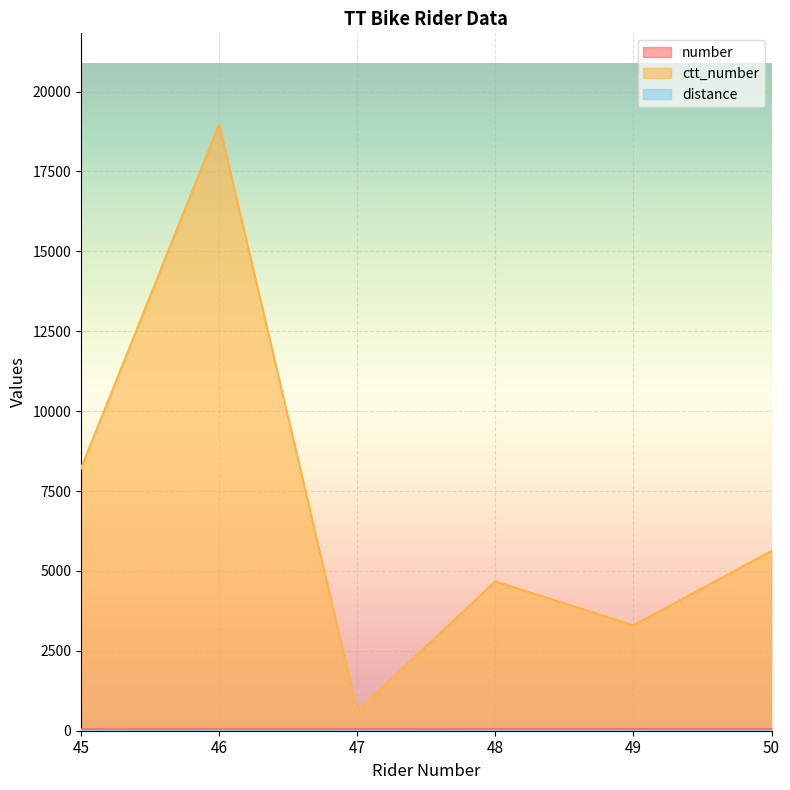

The value of number at 46 is 46. True or false?

True